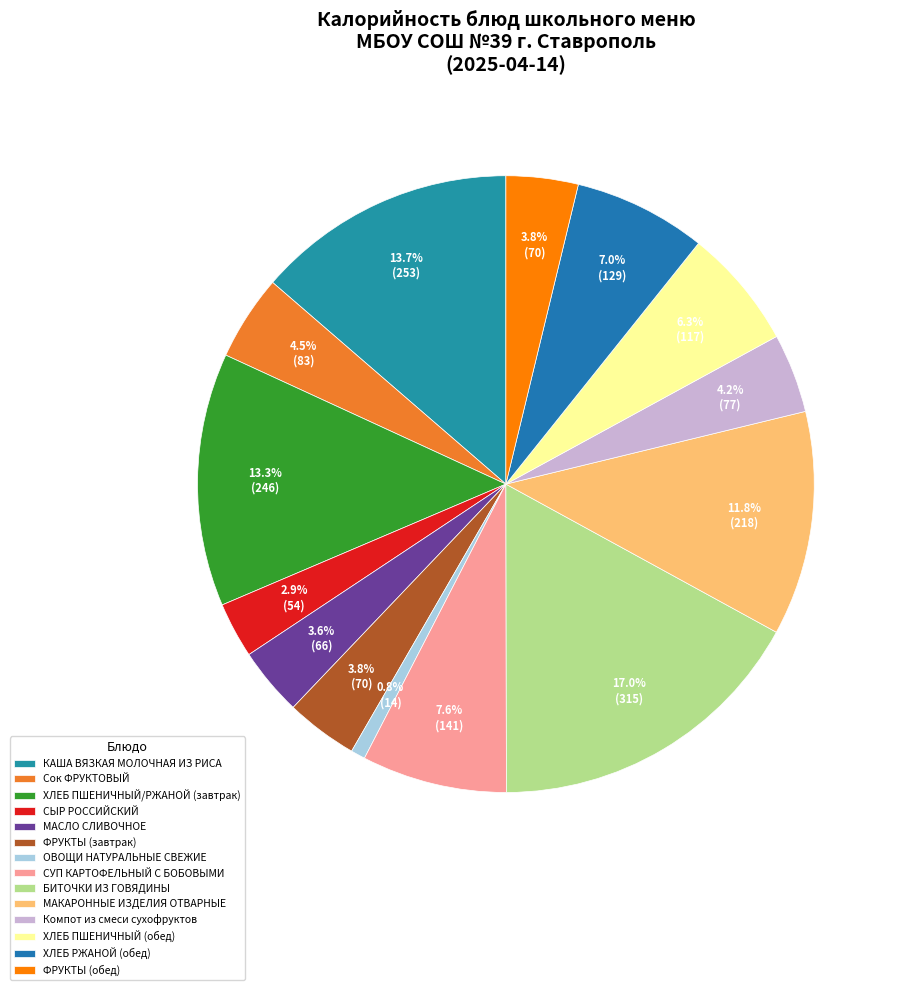

Does any single category account for the majority?

No